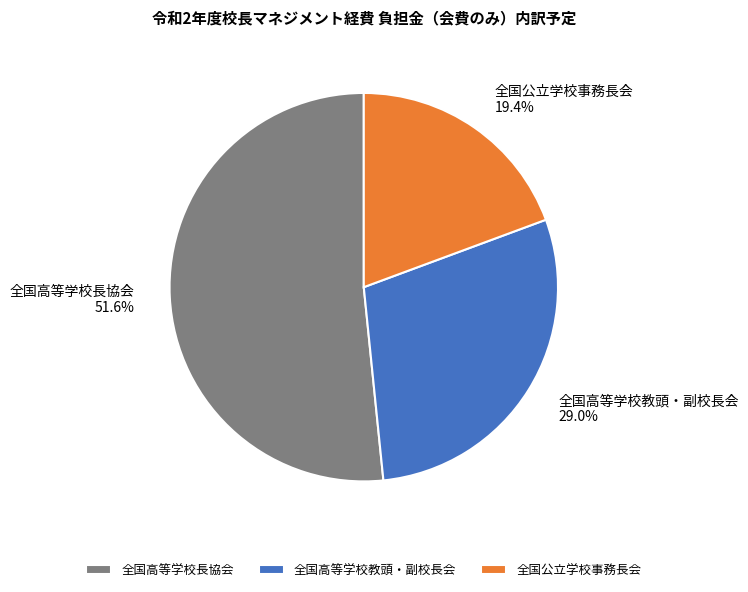

How many slices are in this pie chart?

3